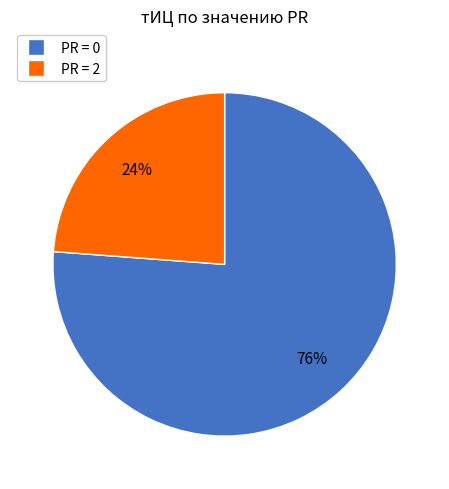

To the nearest percent, what is the average slice percentage?

50%